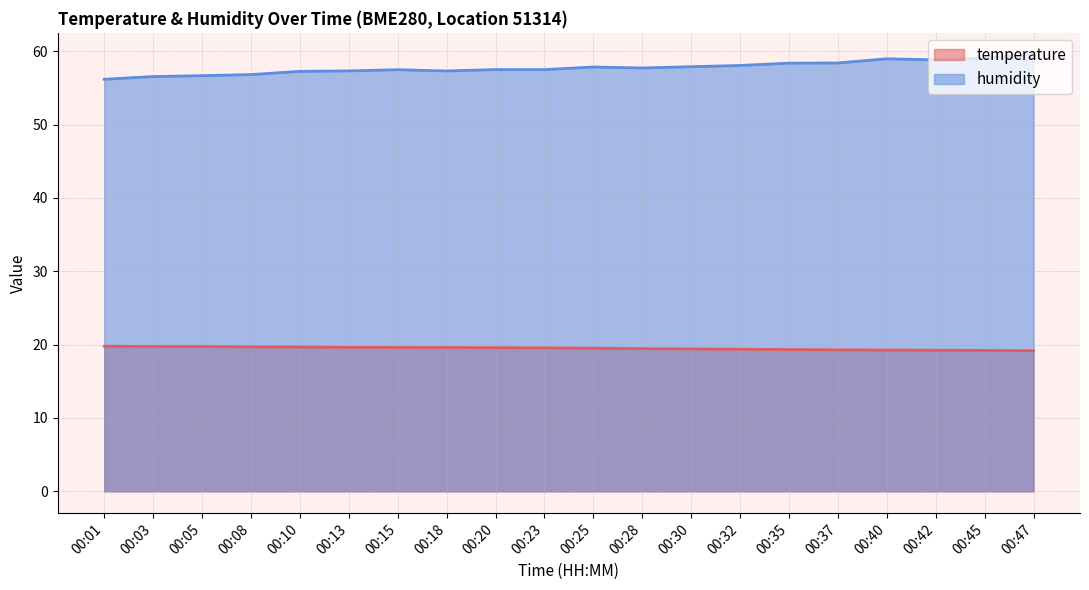

What is the difference between the second highest and second lowest values in the temperature series?

0.5